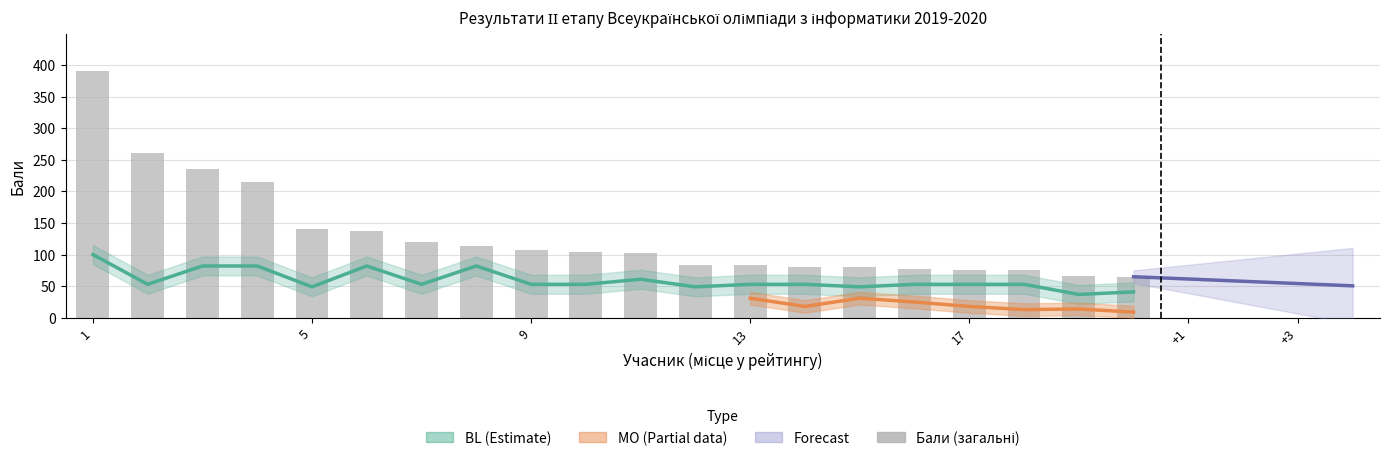

What is the approximate value of BL at 6, to the nearest 5?

80